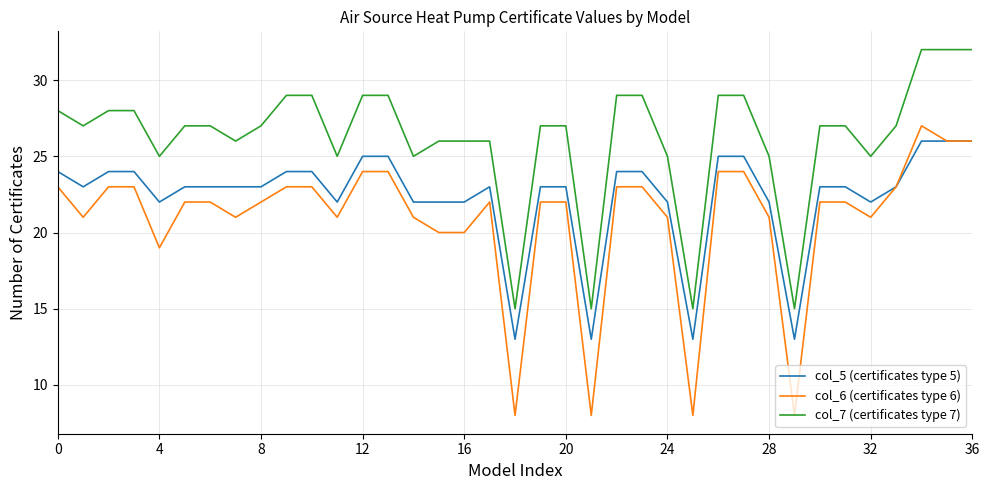

How many lines are shown in the chart?

3